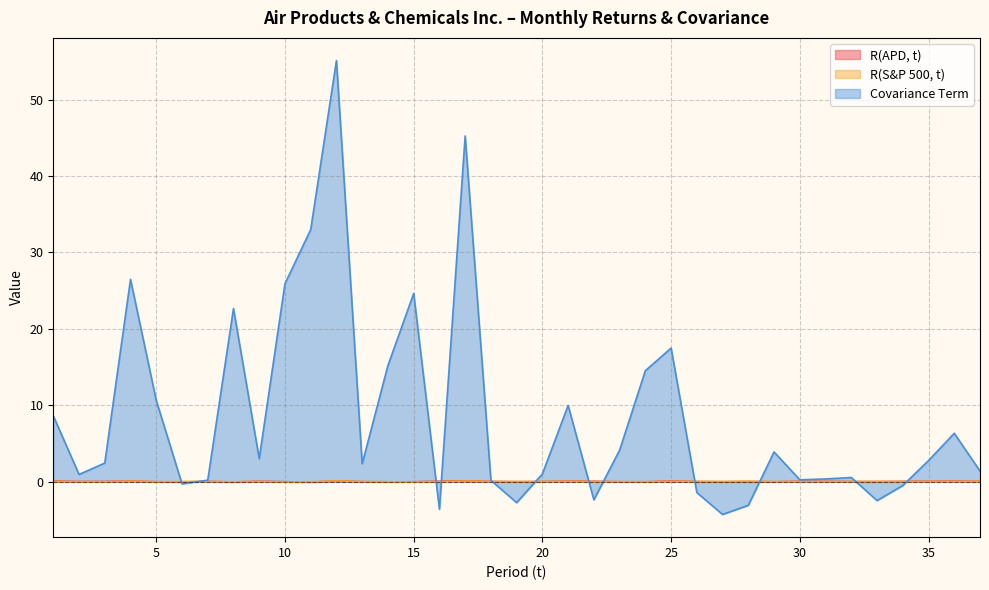

How many intersections are there between R(APD, t) and Covariance Term?

12